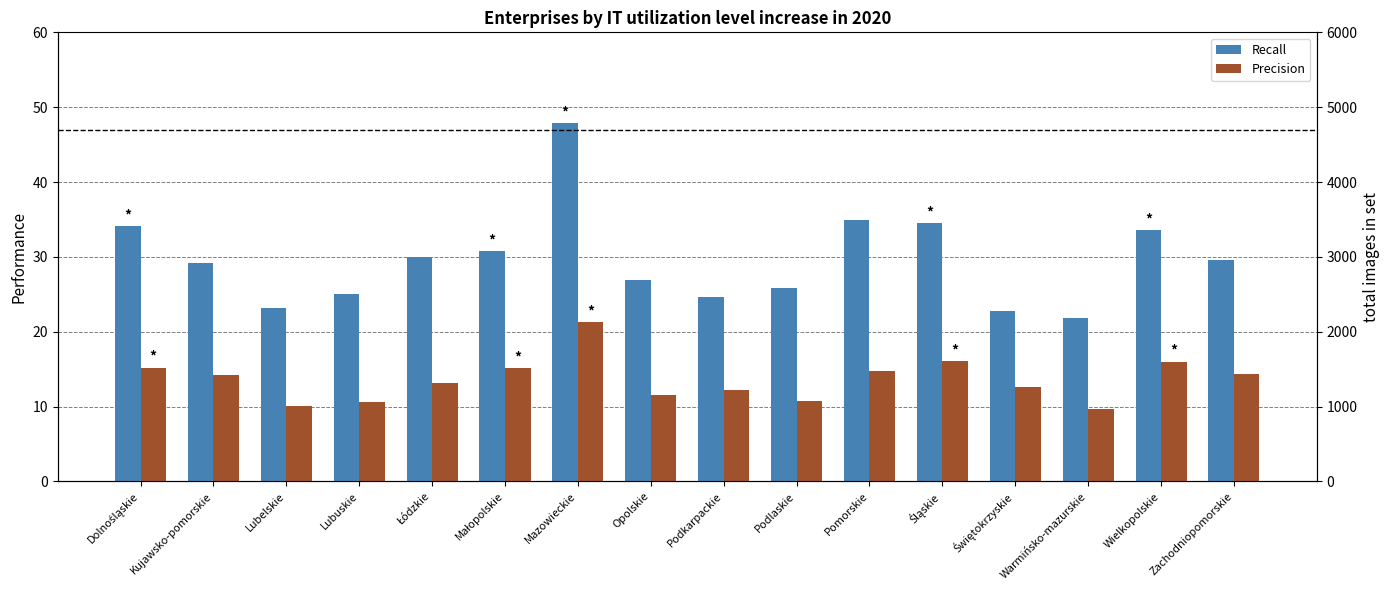

Reading left to right, what are all the values shown in this chart?

Recall: Dolnośląskie=34.1	Kujawsko-pomorskie=29.2	Lubelskie=23.2	Lubuskie=25.0	Łódzkie=30.0	Małopolskie=30.8	Mazowieckie=47.9	Opolskie=26.9	Podkarpackie=24.7	Podlaskie=25.9	Pomorskie=34.9	Śląskie=34.5	Świętokrzyskie=22.8	Warmińsko-mazurskie=21.8	Wielkopolskie=33.6	Zachodniopomorskie=29.6
Precision: Dolnośląskie=15.2	Kujawsko-pomorskie=14.2	Lubelskie=10.1	Lubuskie=10.6	Łódzkie=13.2	Małopolskie=15.1	Mazowieckie=21.3	Opolskie=11.6	Podkarpackie=12.2	Podlaskie=10.8	Pomorskie=14.7	Śląskie=16.1	Świętokrzyskie=12.6	Warmińsko-mazurskie=9.7	Wielkopolskie=16.0	Zachodniopomorskie=14.3